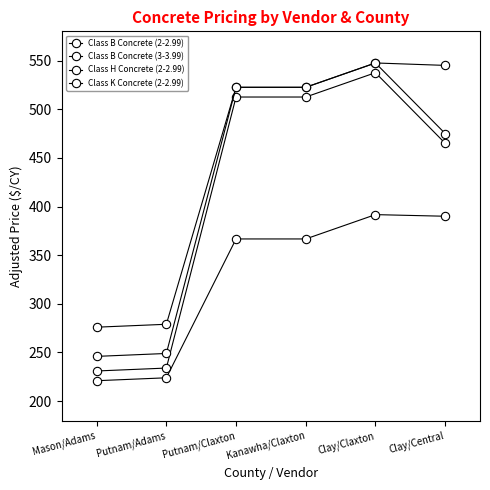

How many lines are shown in the chart?

4